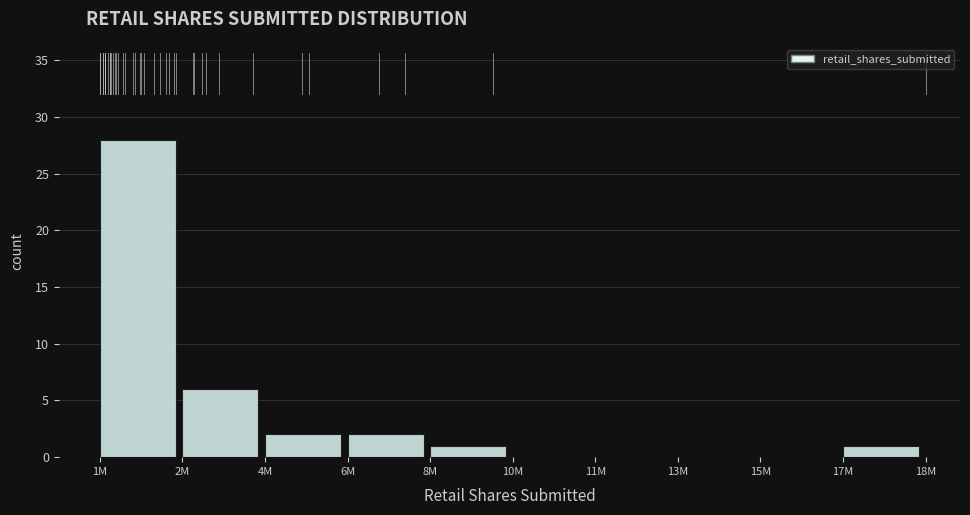

Reading left to right, list all the values displayed in this chart.

1M=28	2M=6	4M=2	6M=2	8M=1	10M=0	11M=0	13M=0	15M=0	17M=1